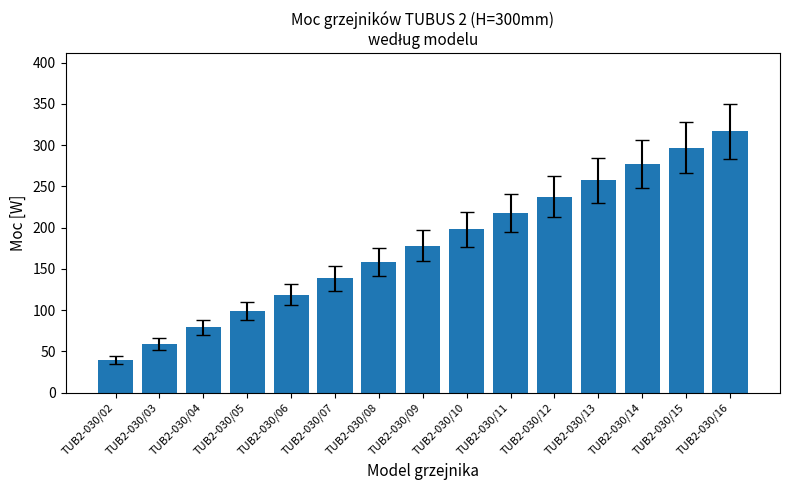

What is the greatest value displayed?

316.8